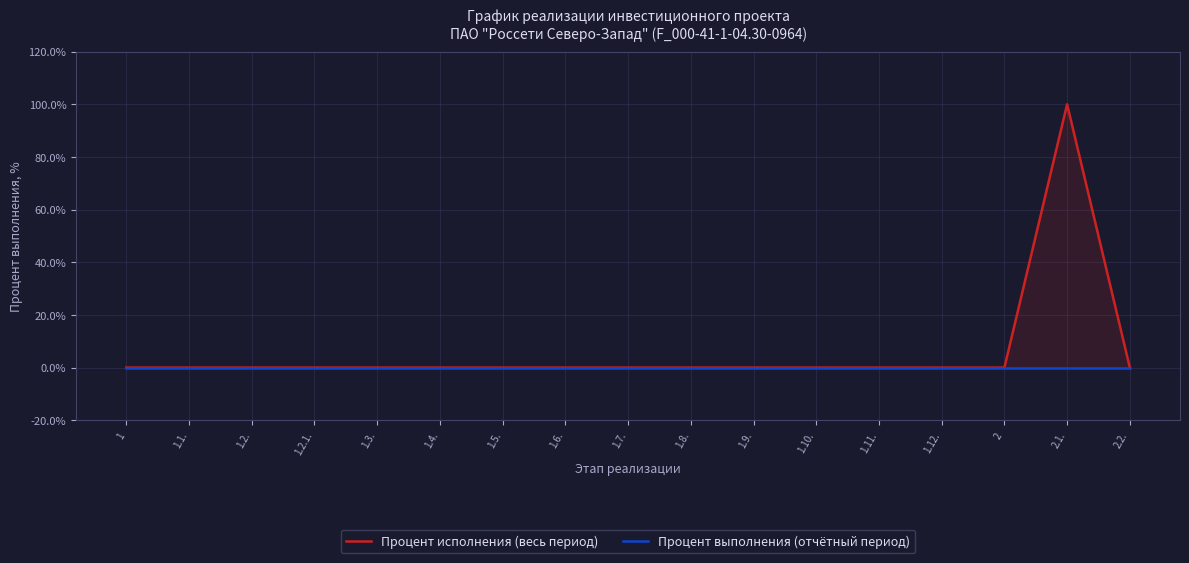

Which category has the lowest value in the Процент исполнения (весь период) series?

1